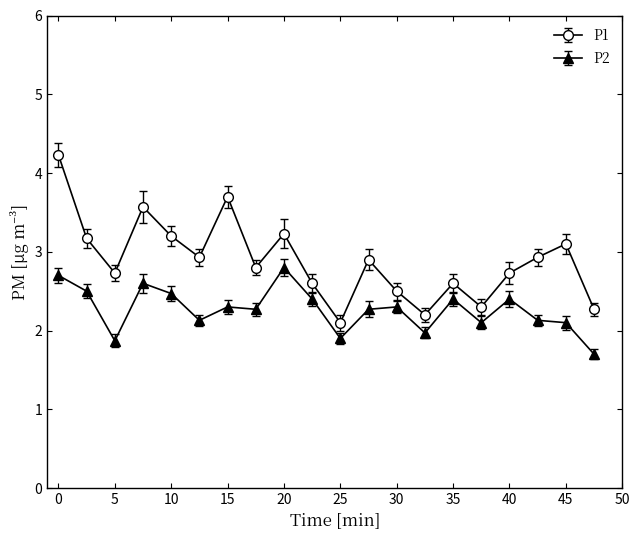

What is the highest value of the P1 series?

4.2